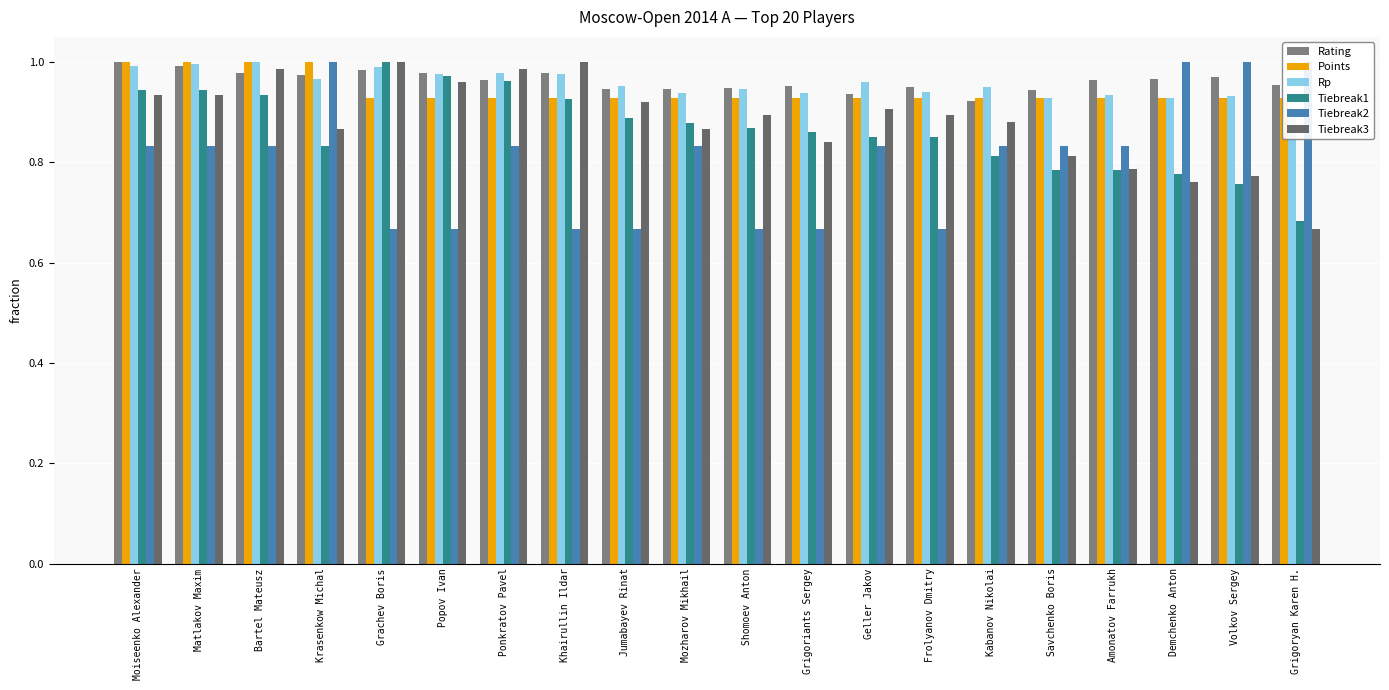

Rank the series by their maximum value, from highest to lowest.

Rating, Points, Rp, Tiebreak1, Tiebreak2, Tiebreak3